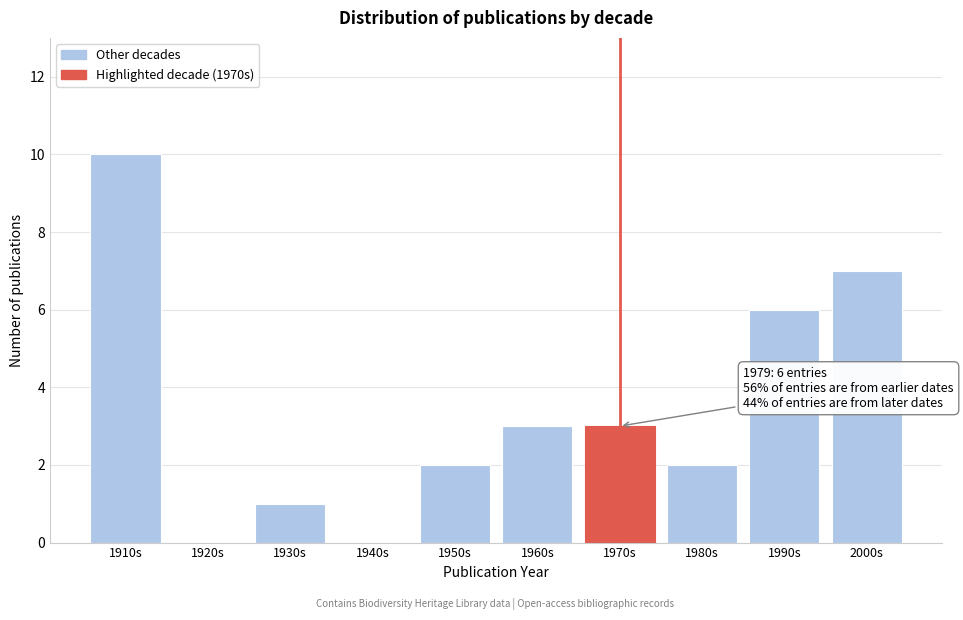

Reading left to right, list all the values displayed in this chart.

1910s=10	1920s=0	1930s=1	1940s=0	1950s=2	1960s=3	1970s=3	1980s=2	1990s=6	2000s=7